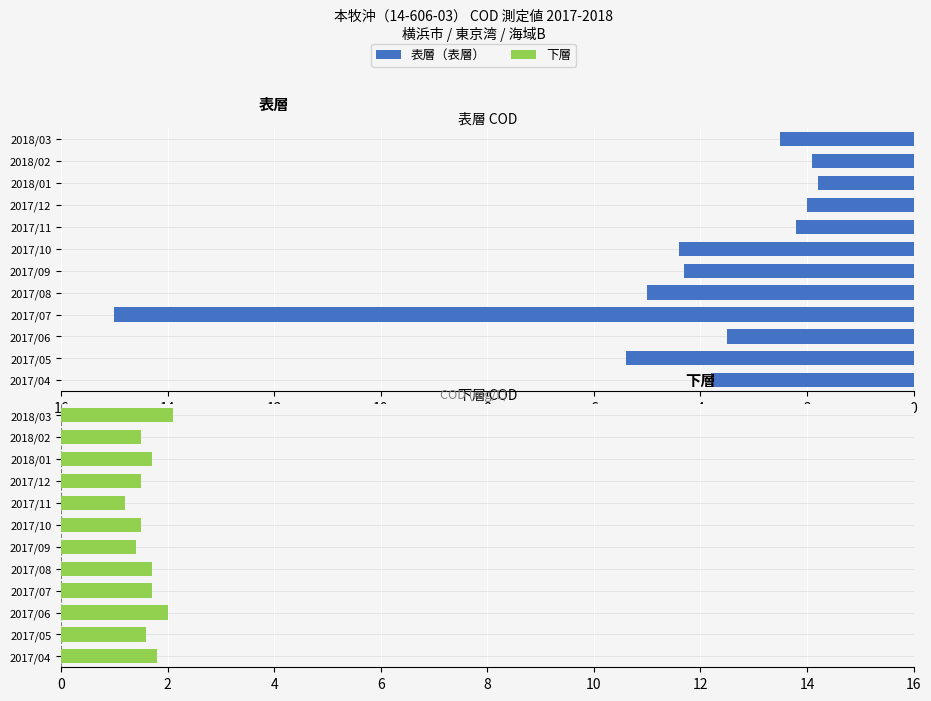

What is the average value of the 表層（表層） series?

4.3